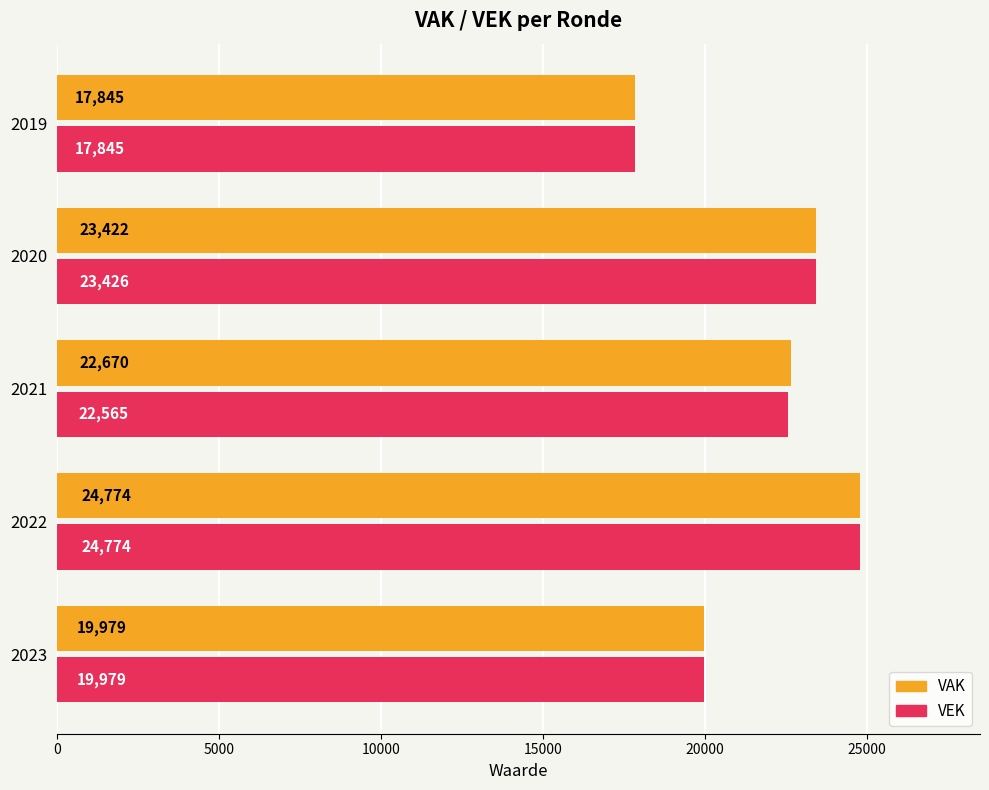

Count the number of categories in the chart.

5